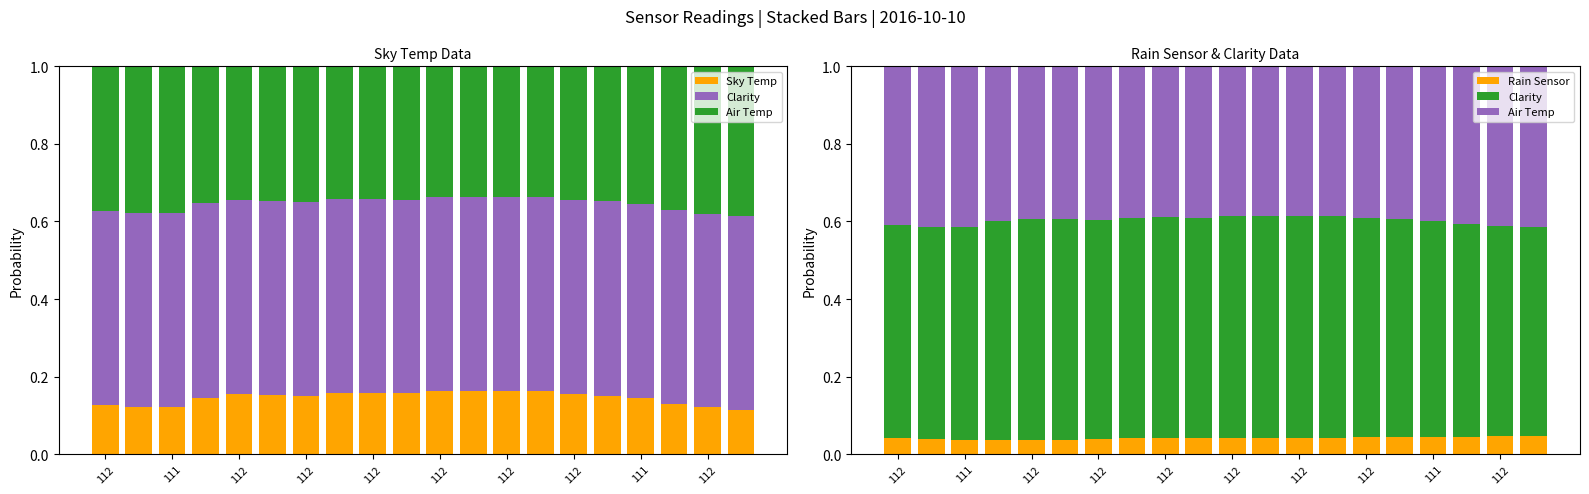

Reading left to right, what are all the values shown in this chart?

Sky Temp: 0.1	0.1	0.1	0.1	0.2	0.2	0.1	0.2	0.2	0.2	0.2	0.2	0.2	0.2	0.2	0.2	0.1	0.1	0.1	0.1
Clarity: 0.6	0.5	0.5	0.6	0.6	0.6	0.6	0.6	0.6	0.6	0.6	0.6	0.6	0.6	0.6	0.6	0.6	0.5	0.5	0.5
Air Temp: 0.4	0.4	0.4	0.4	0.4	0.4	0.4	0.4	0.4	0.4	0.4	0.4	0.4	0.4	0.4	0.4	0.4	0.4	0.4	0.4
Rain Sensor: 0.0	0.0	0.0	0.0	0.0	0.0	0.0	0.0	0.0	0.0	0.0	0.0	0.0	0.0	0.0	0.0	0.0	0.0	0.0	0.0